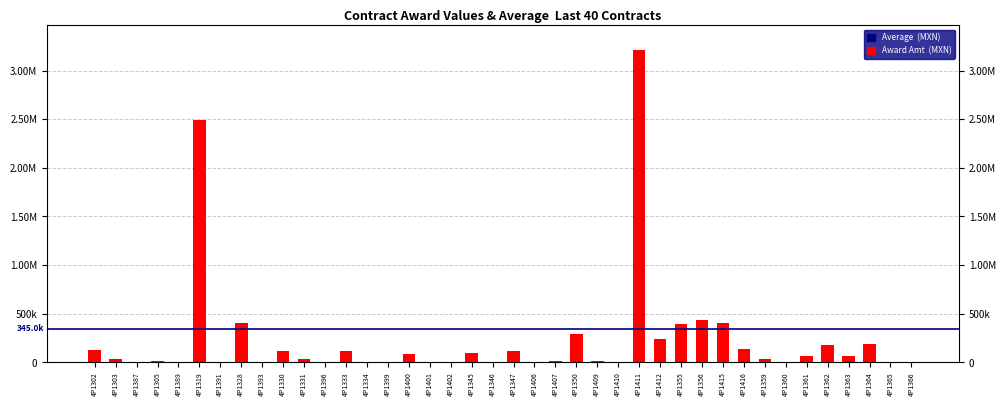

What is the maximum value shown in the chart?

3206610.3